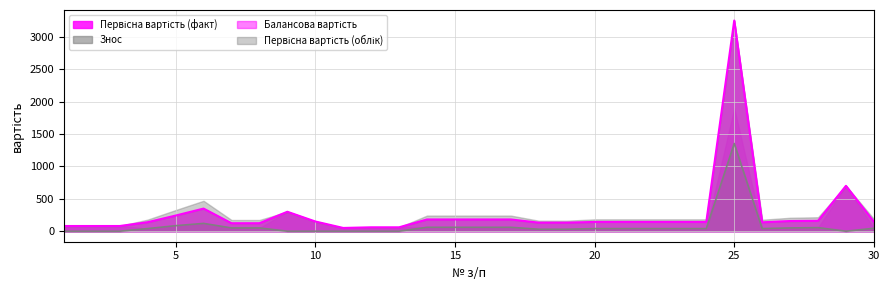

The value of Знос at 10 is 0. True or false?

True